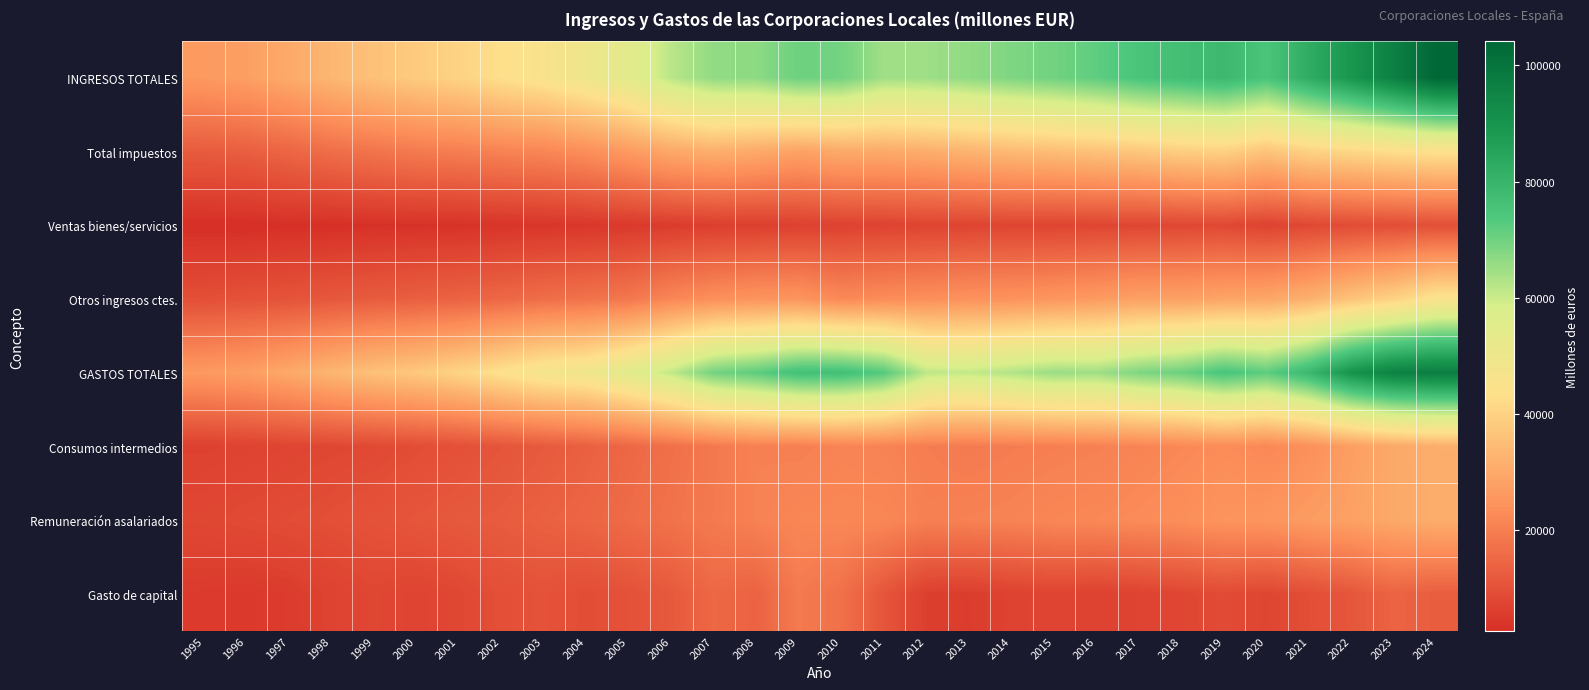

Reading left to right, what are all the values shown in this chart?

INGRESOS TOTALES: 1995=26168	1996=27525	1997=30181	1998=33285	1999=35907	2000=38253	2001=40268	2002=43295	2003=45762	2004=49396	2005=54171	2006=61870	2007=66326	2008=66748	2009=70429	2010=69630	2011=64648	2012=64867	2013=66436	2014=68321	2015=69868	2016=71869	2017=74968	2018=76798	2019=78798	2020=74840	2021=82432	2022=89298	2023=96263	2024=104180
Total impuestos: 1995=12303	1996=12996	1997=14512	1998=16355	1999=17745	2000=18980	2001=19790	2002=20789	2003=21580	2004=23541	2005=26496	2006=29706	2007=31530	2008=30183	2009=28376	2010=30307	2011=30278	2012=31157	2013=32696	2014=34058	2015=35004	2016=36063	2017=37321	2018=38916	2019=39698	2020=36466	2021=39998	2022=41219	2023=43171	2024=44052
Ventas bienes/servicios: 1995=2735	1996=2666	1997=3086	1998=2968	1999=3238	2000=3379	2001=3464	2002=3932	2003=4099	2004=4403	2005=4916	2006=5496	2007=6053	2008=6095	2009=6511	2010=6819	2011=7035	2012=7389	2013=7326	2014=7609	2015=7443	2016=7618	2017=7736	2018=8030	2019=8172	2020=6965	2021=8135	2022=8945	2023=9235	2024=9658
Otros ingresos ctes.: 1995=9601	1996=10235	1997=10616	1998=11548	1999=12352	2000=13141	2001=14024	2002=14955	2003=16374	2004=17364	2005=18361	2006=21741	2007=23850	2008=25023	2009=25127	2010=22305	2011=22977	2012=23734	2013=24488	2014=24625	2015=25459	2016=26452	2017=28138	2018=27890	2019=28937	2020=29516	2021=31956	2022=36375	2023=40040	2024=45268
GASTOS TOTALES: 1995=26303	1996=27491	1997=30061	1998=33124	1999=35941	2000=37669	2001=40524	2002=44155	2003=47665	2004=49284	2005=54719	2006=61111	2007=69664	2008=72123	2009=76339	2010=76681	2011=73154	2012=61564	2013=60747	2014=62869	2015=65292	2016=64885	2017=68355	2018=70438	2019=74988	2020=72088	2021=79016	2022=90250	2023=95968	2024=97105
Consumos intermedios: 1995=6467	1996=6877	1997=7453	1998=7932	1999=8362	2000=9170	2001=9912	2002=10949	2003=12119	2004=13333	2005=14930	2006=16800	2007=18674	2008=20441	2009=20168	2010=21058	2011=20821	2012=19723	2013=19141	2014=19588	2015=19984	2016=20348	2017=21178	2018=22046	2019=22976	2020=21956	2021=23922	2022=27456	2023=30002	2024=31238
Remuneración asalariados: 1995=7971	1996=8624	1997=9059	1998=9626	1999=10345	2000=11161	2001=11918	2002=12490	2003=13509	2004=14463	2005=15941	2006=17340	2007=18989	2008=20627	2009=21772	2010=22102	2011=21913	2012=20257	2013=20574	2014=20893	2015=21753	2016=22118	2017=22774	2018=23529	2019=24982	2020=25289	2021=26889	2022=28065	2023=29906	2024=30997
Gasto de capital: 1995=5291	1996=4902	1997=5518	1998=6880	1999=7969	2000=7190	2001=8003	2002=9635	2003=10353	2004=9169	2005=10186	2006=11907	2007=15056	2008=13947	2009=19070	2010=16913	2011=11020	2012=6159	2013=5779	2014=6822	2015=7391	2016=6653	2017=7045	2018=7796	2019=8794	2020=7665	2021=9421	2022=11189	2023=14112	2024=12759